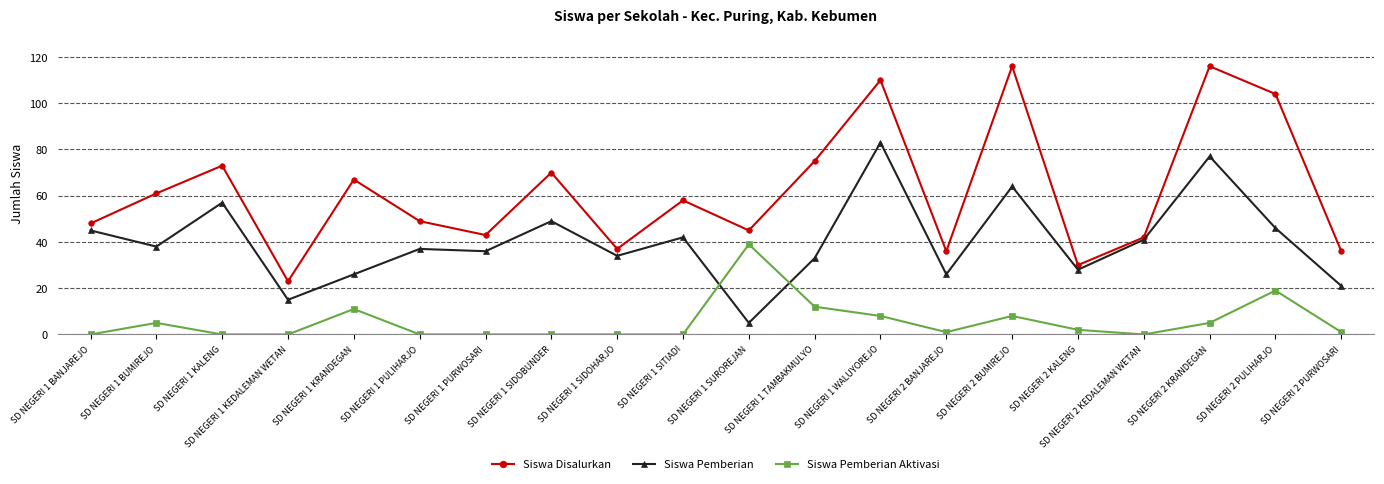

Which series has the widest spread of values?

Siswa Disalurkan